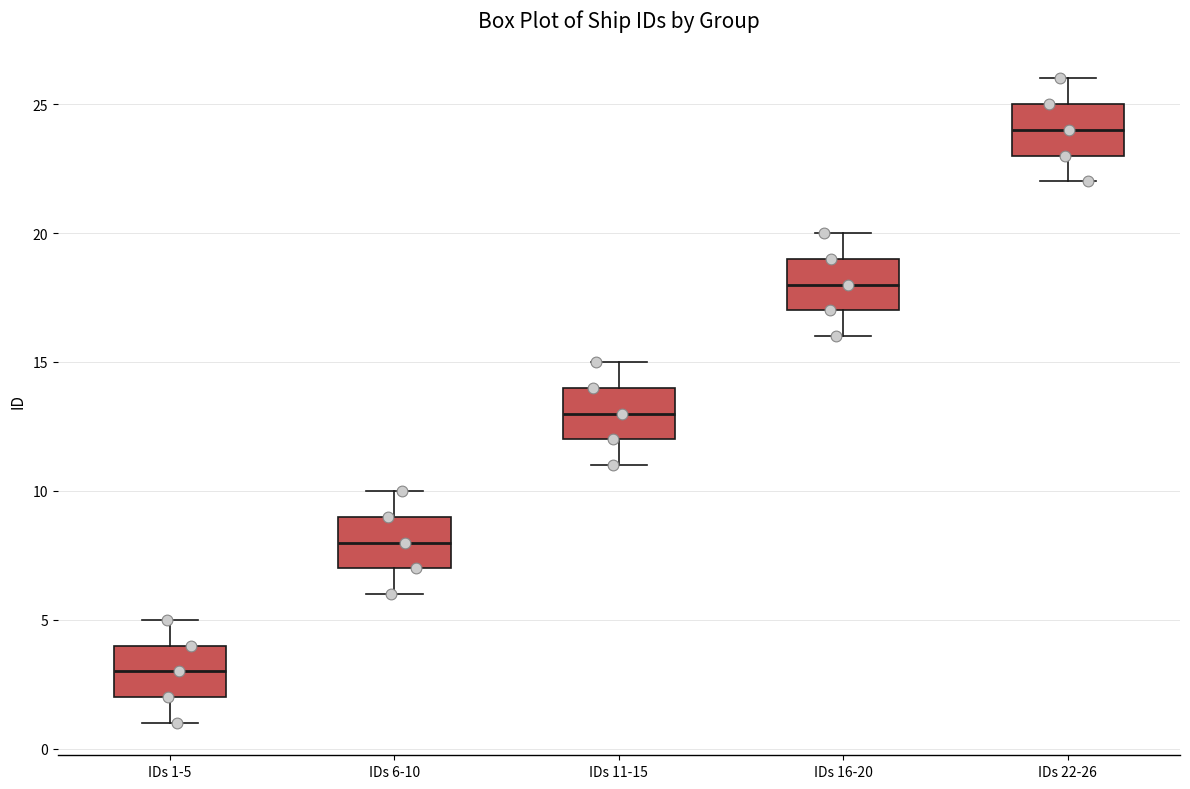

Where is the upper edge of the box for IDs 6-10 on the y-axis? The values are not printed on the chart, so give them approximately, as read against the axis.

9